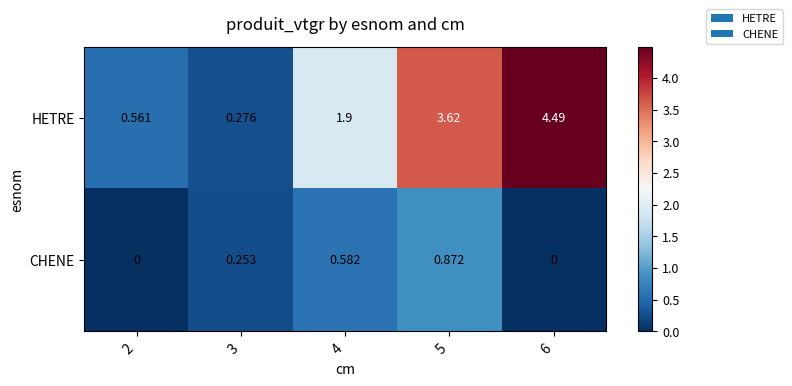

Which series has the widest spread of values?

HETRE